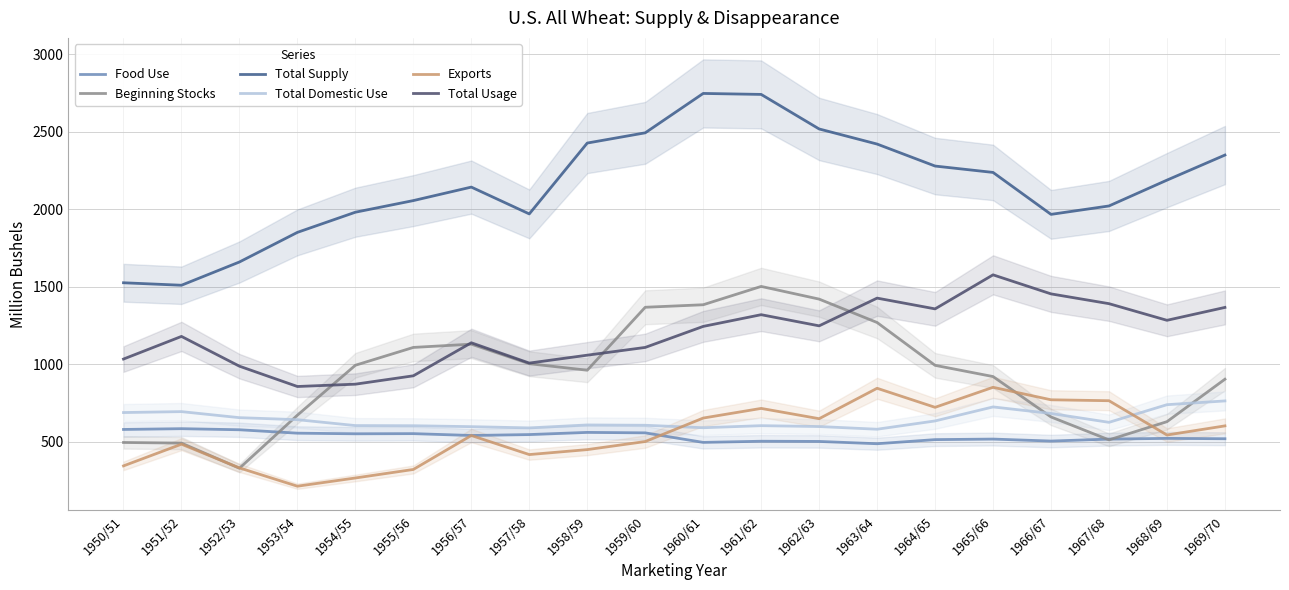

True or false: Beginning Stocks and Total Supply cross at least once.

False